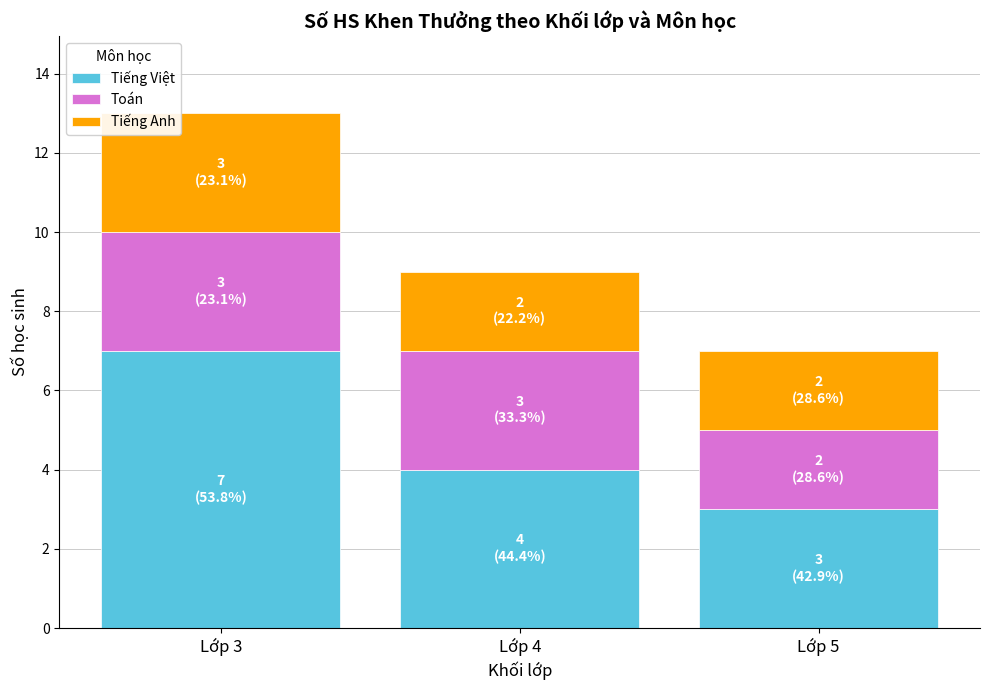

The Tiếng Việt series shows 4 at Lớp 4. True or false?

True